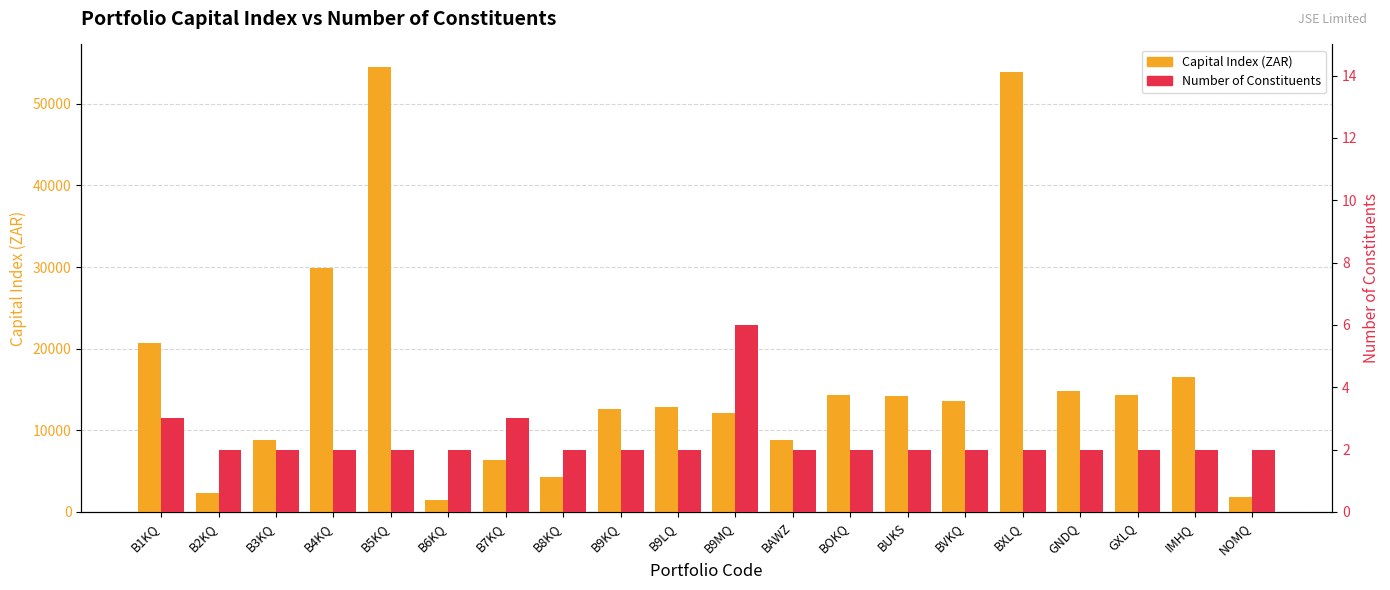

What are all the series names shown in the legend?

Capital Index (ZAR), Number of Constituents